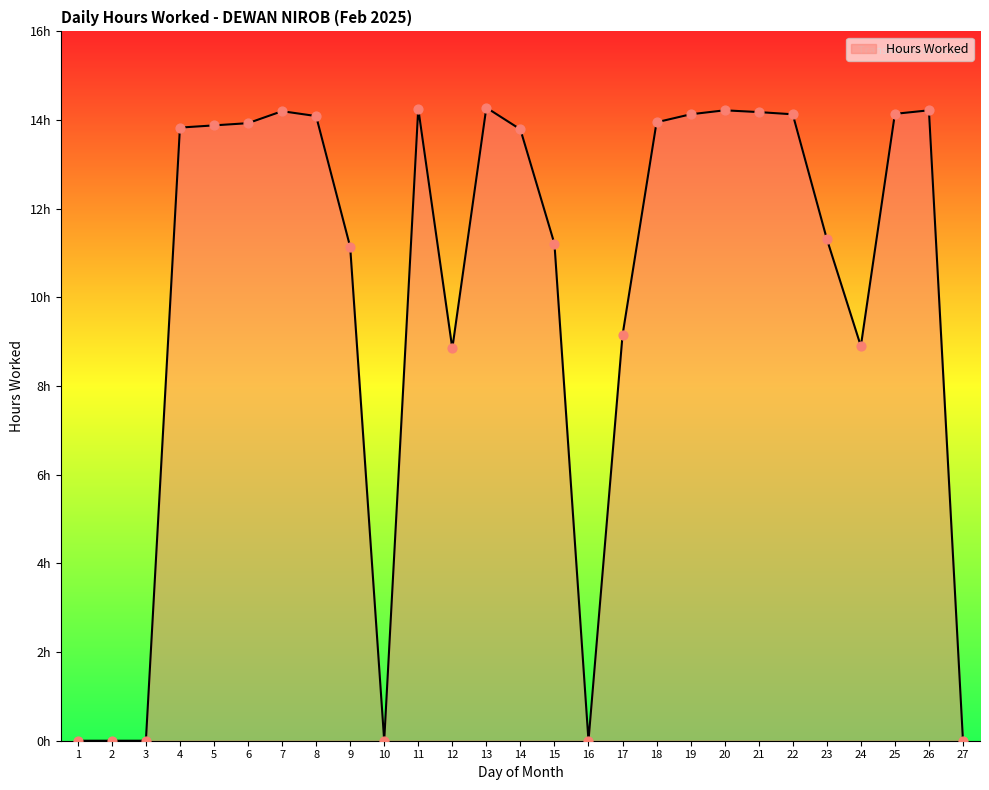

What is the ratio of the value at 12 to the value at 19?

0.6